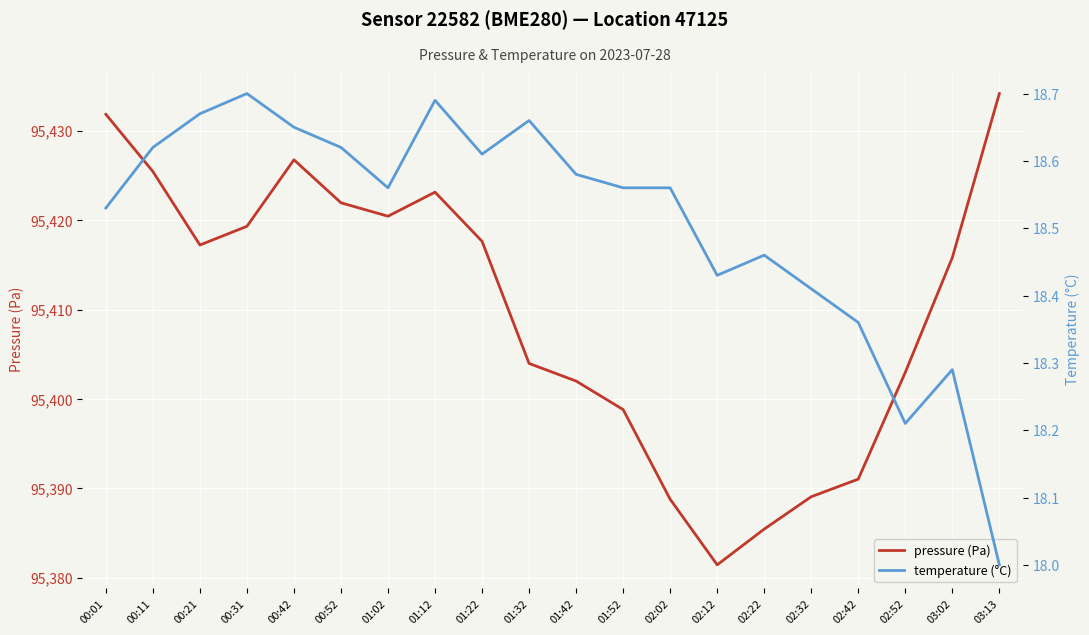

Where is temperature (°C) nearest to the value 18?

03:13